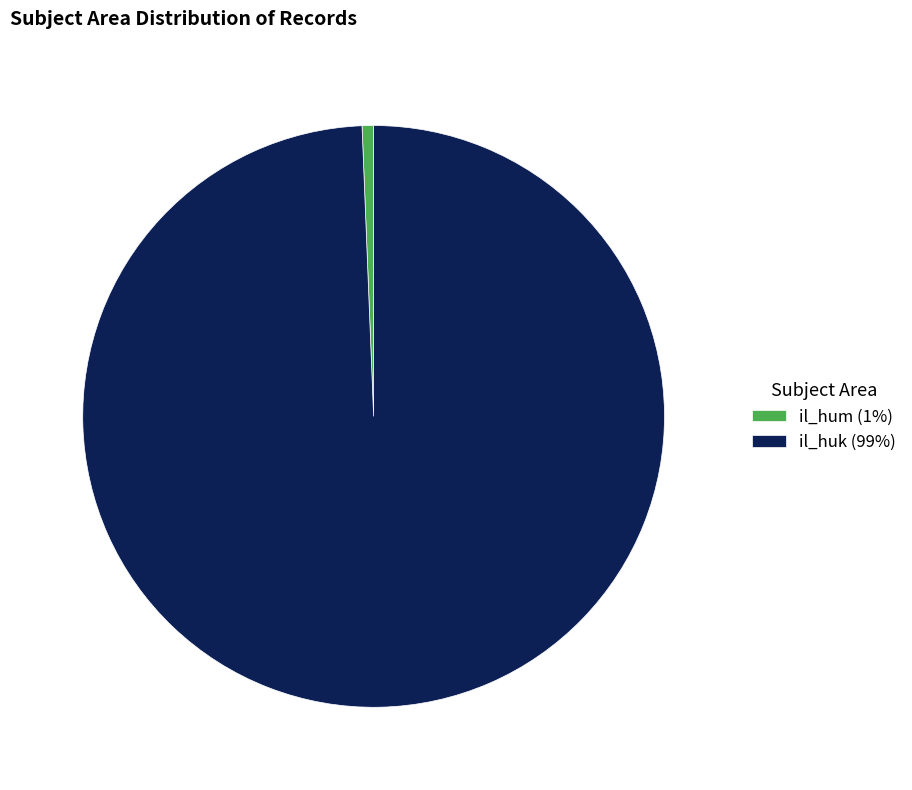

Which category has the smallest portion of the pie?

il_hum